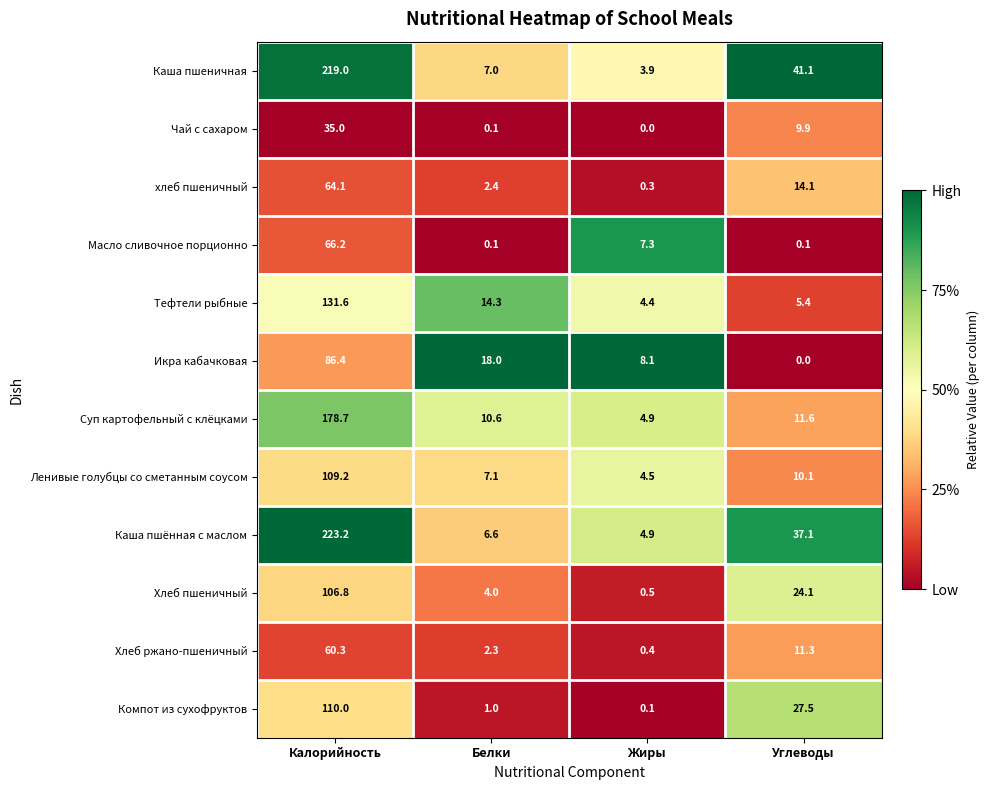

What is the difference between the maximum and minimum values in the Ленивые голубцы со сметанным соусом series?

104.7